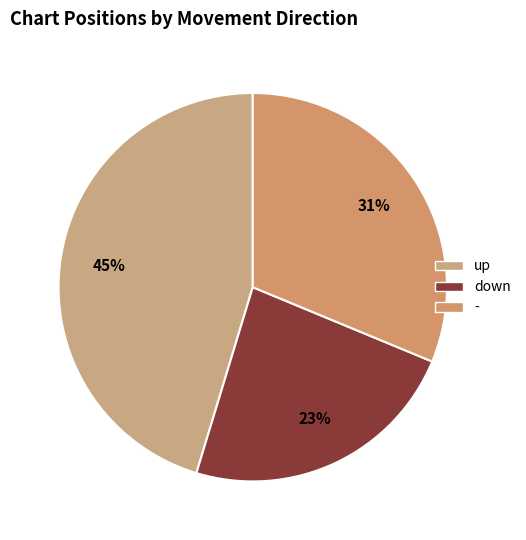

Which slice is the largest?

up